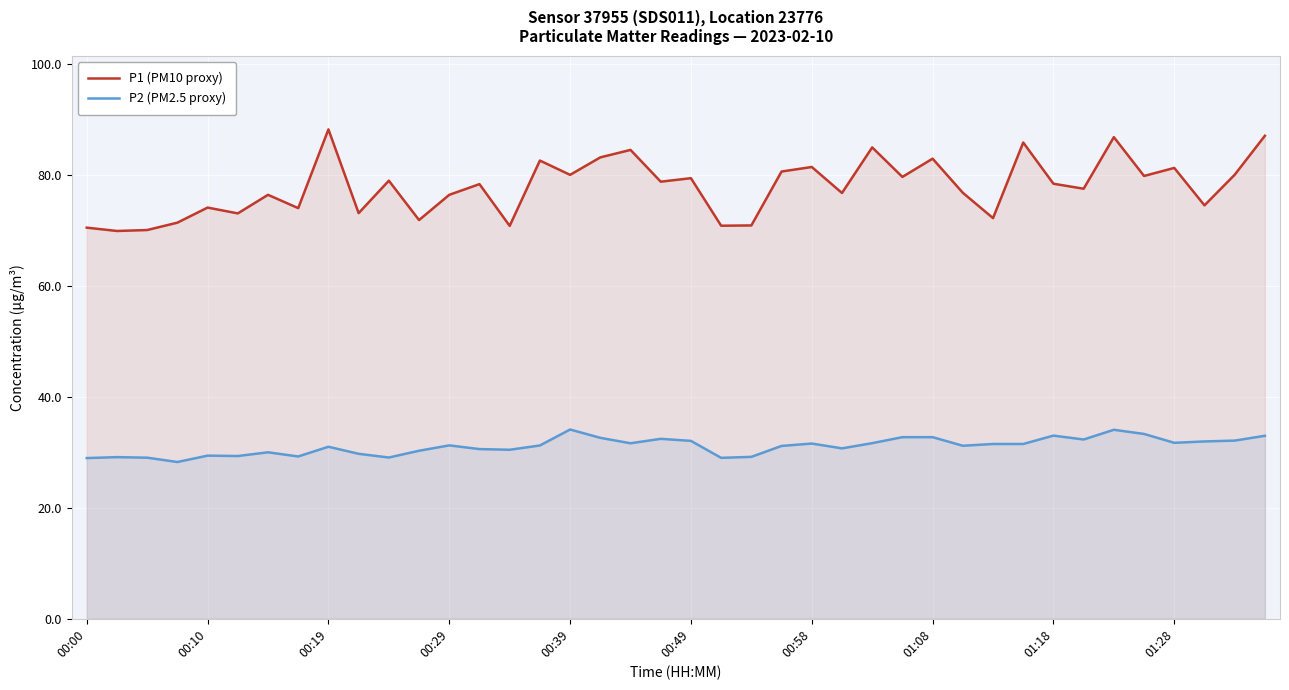

True or false: P1 (PM10 proxy) has a value of 76.5 at 00:29.

True